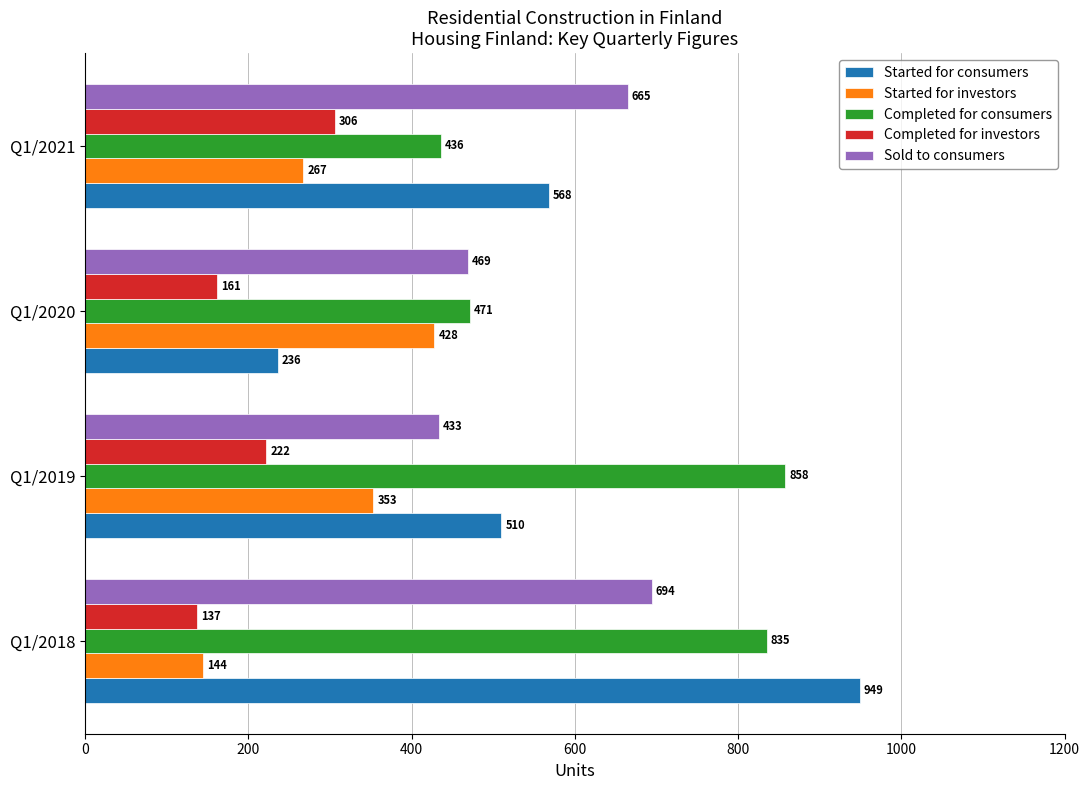

What value does the Sold to consumers series have at Q1/2018, to the nearest 10?

690